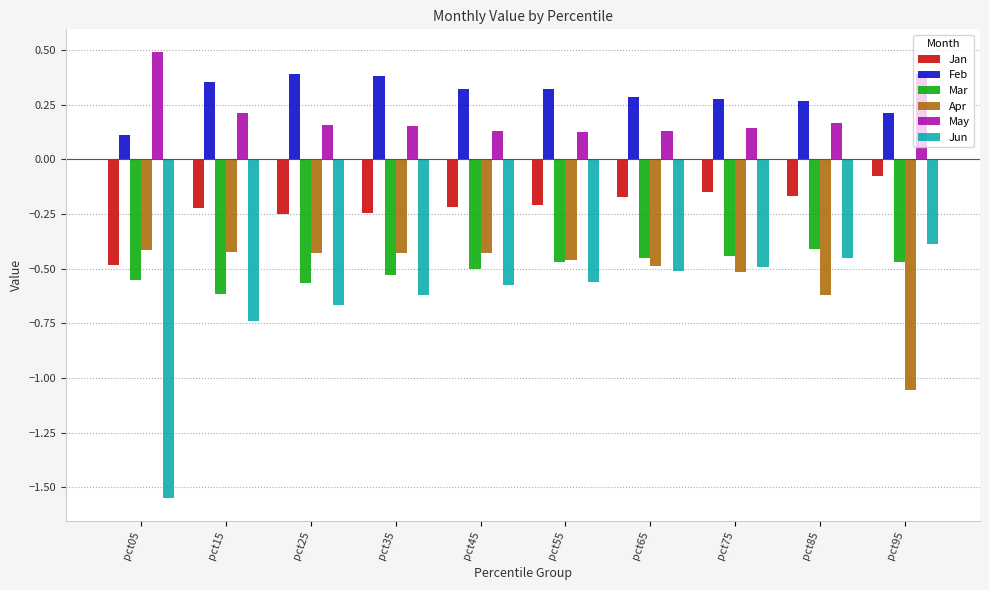

Which category has the highest value across all series?

pct05